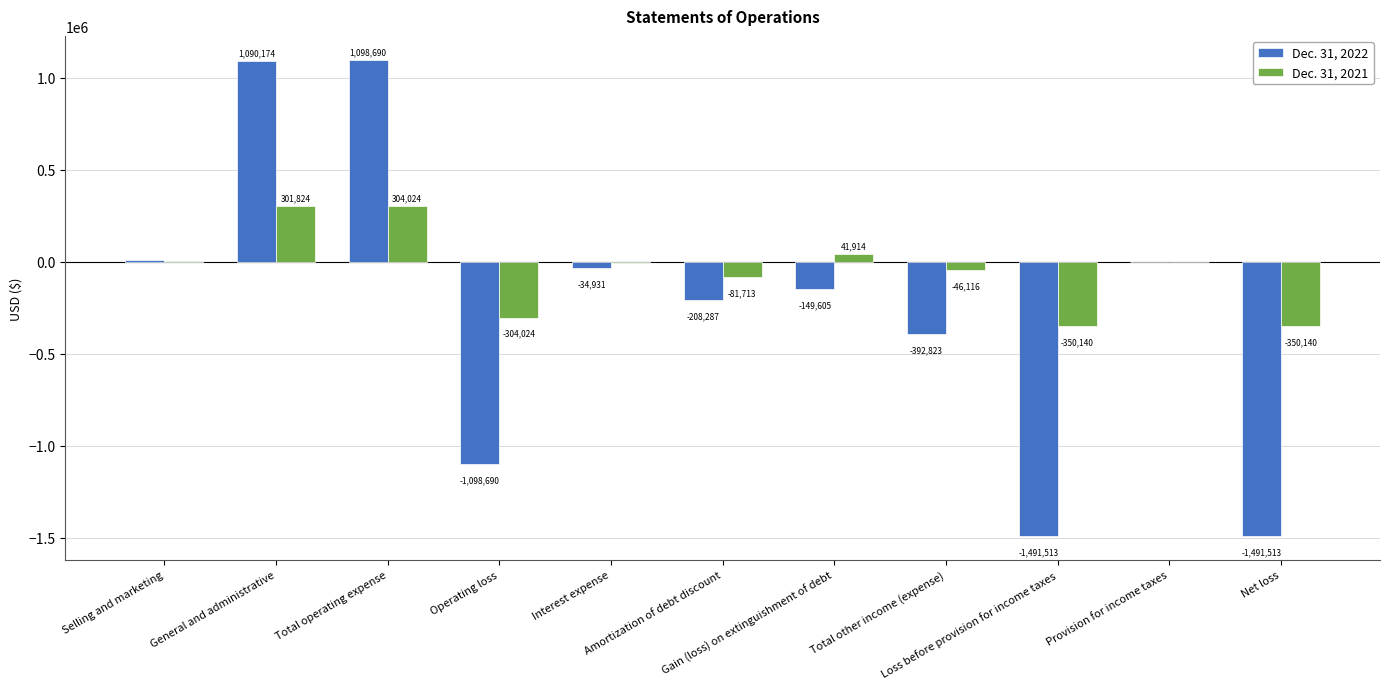

Reading left to right, extract all data points from this chart.

Dec. 31, 2022: 8516	1090174	1098690	-1098690	-34931	-208287	-149605	-392823	-1491513	0	-1491513
Dec. 31, 2021: 2200	301824	304024	-304024	-6317	-81713	41914	-46116	-350140	0	-350140